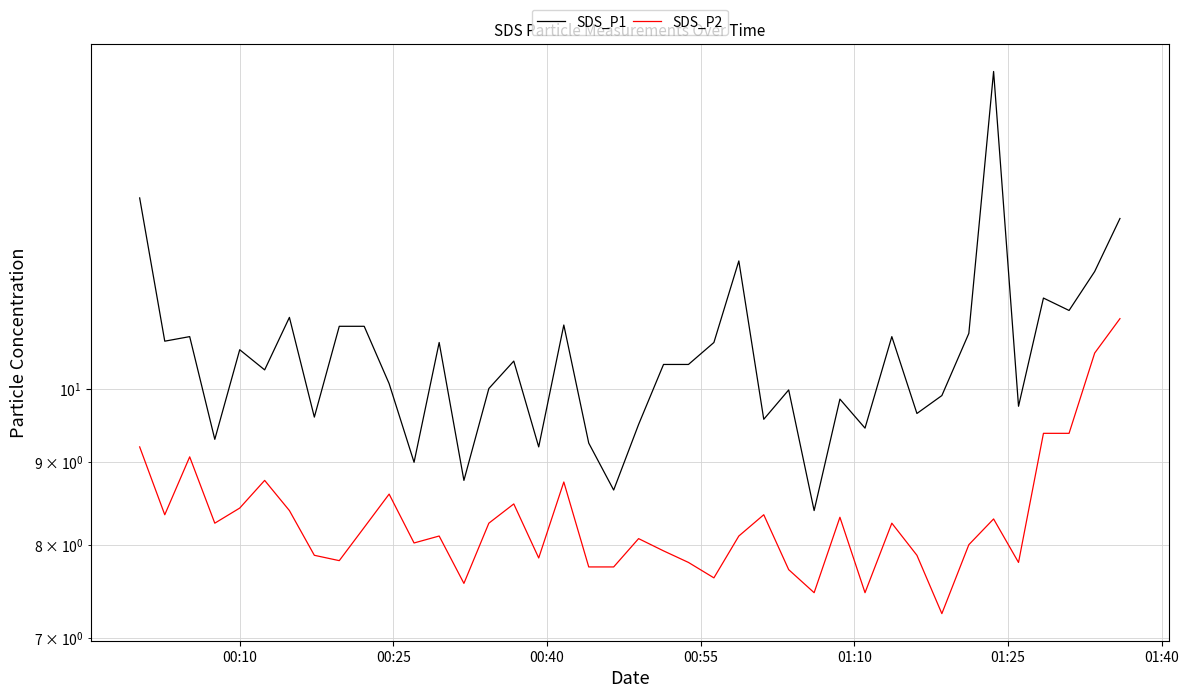

What is the value of the SDS_P2 point at the 31st from the left?

8.2